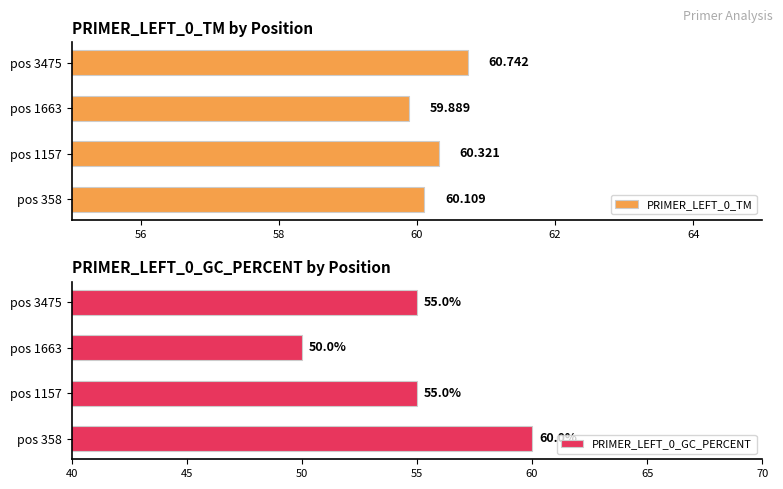

At how many categories does at least one series exceed 56?

4